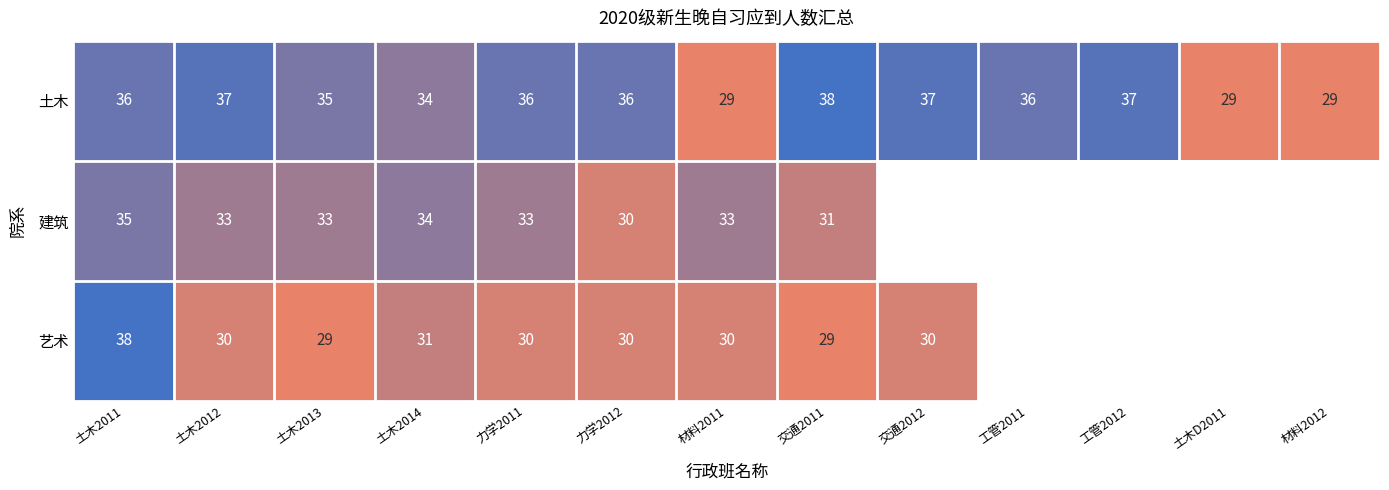

Is the value of 艺术 at 交通2011 greater than the value of 土木 at 力学2012?

No